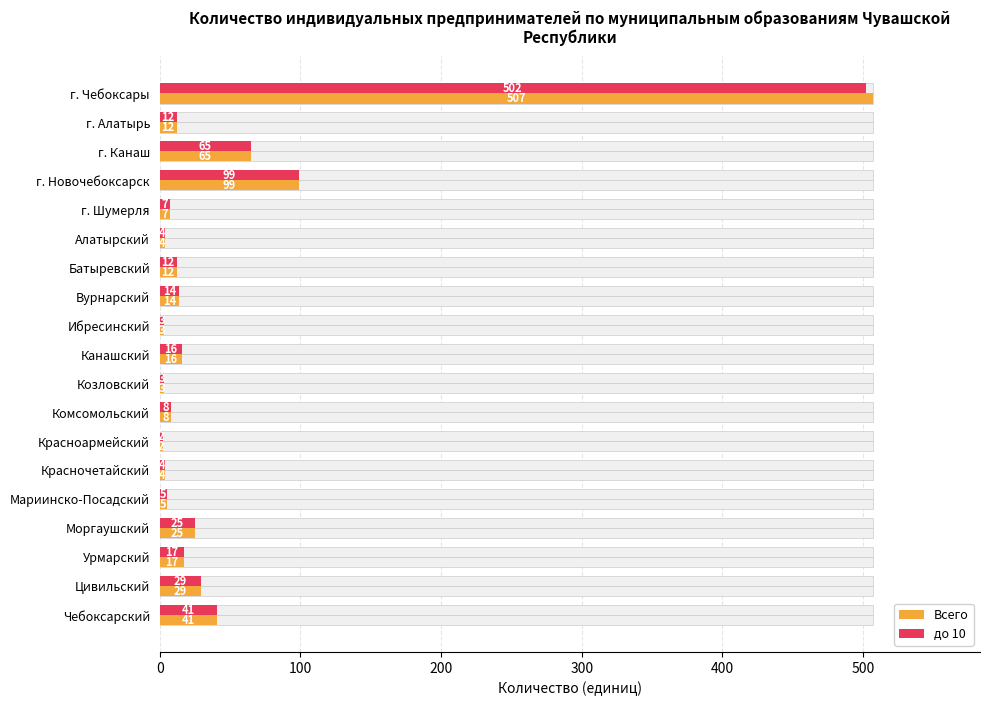

Between Мариинско-Посадский and Урмарский, which is larger?

Урмарский